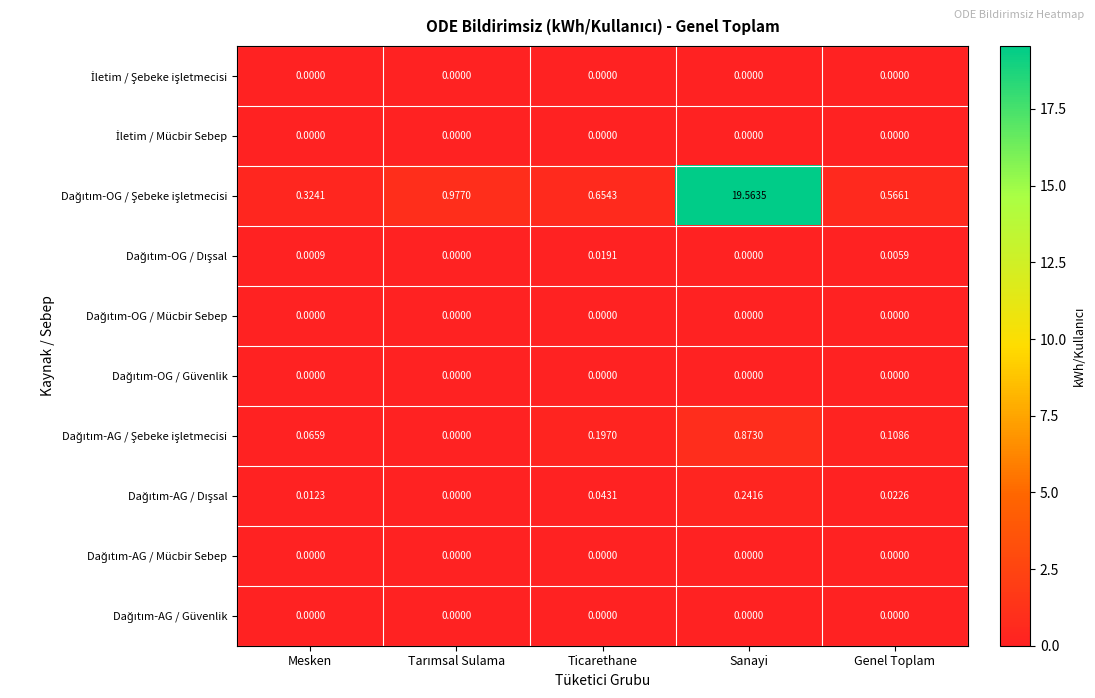

At which category does the chart reach its peak across all series?

Sanayi